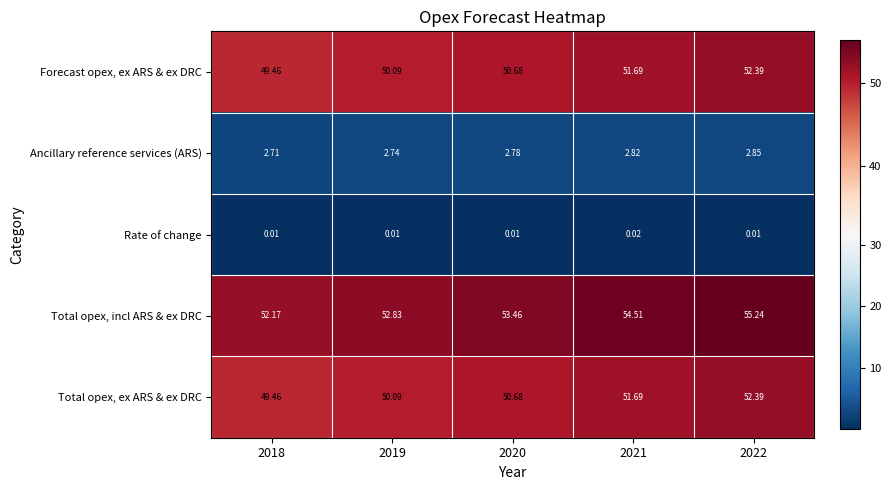

Between 2019 and 2022, which series saw the biggest shift?

Total opex, incl ARS & ex DRC